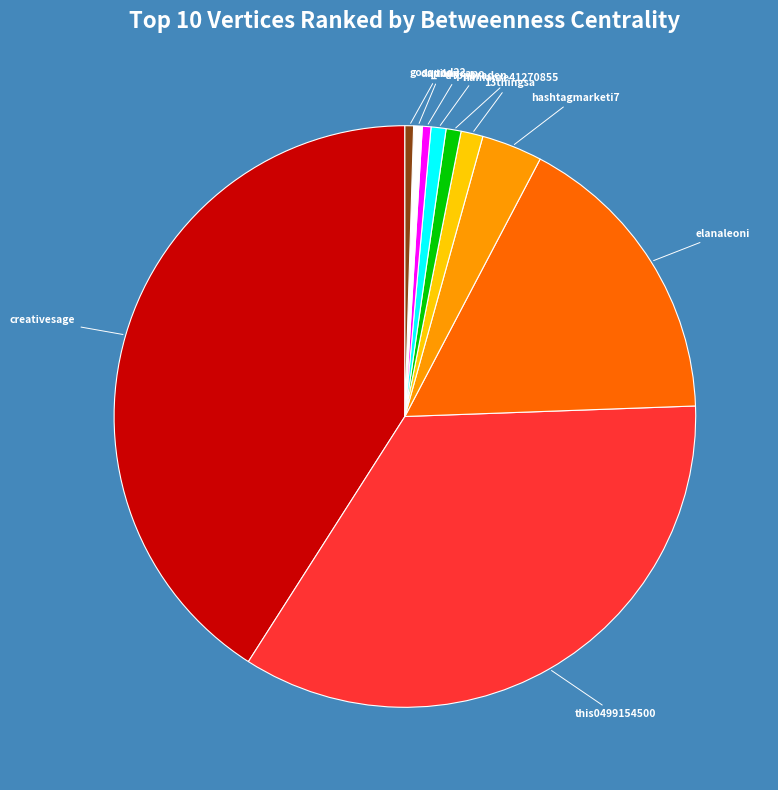

Is there a majority slice in this chart?

No